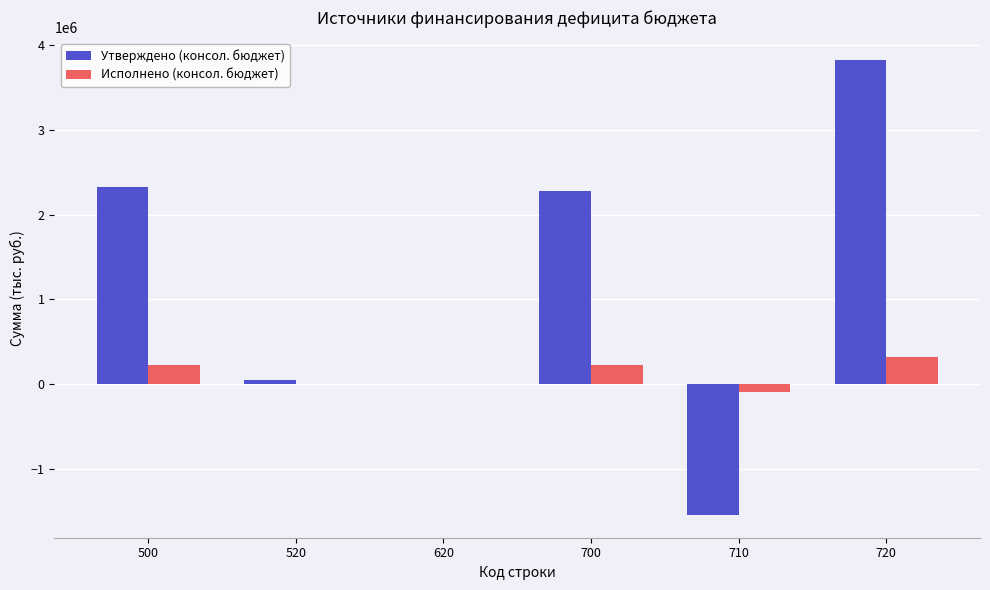

Reading left to right, what are all the values shown in this chart?

Утверждено (консол. бюджет): 2323612.2	47980.0	0.0	2275632.2	-1540800.0	3816432.2
Исполнено (консол. бюджет): 226864.2	0.0	0.0	226864.2	-96803.8	323668.0